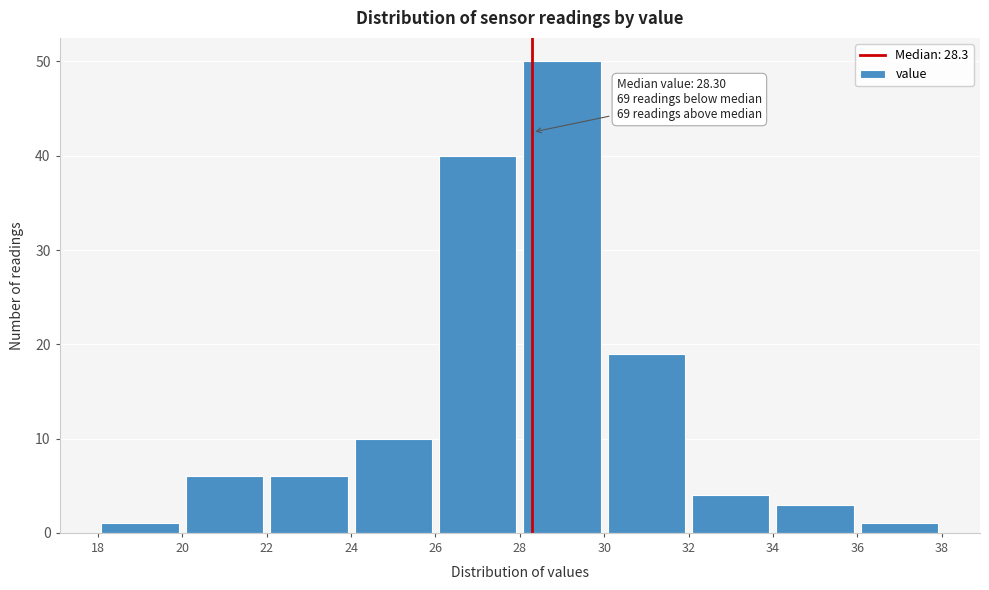

Over which range of the x-axis is the bar tallest?

28 to 30